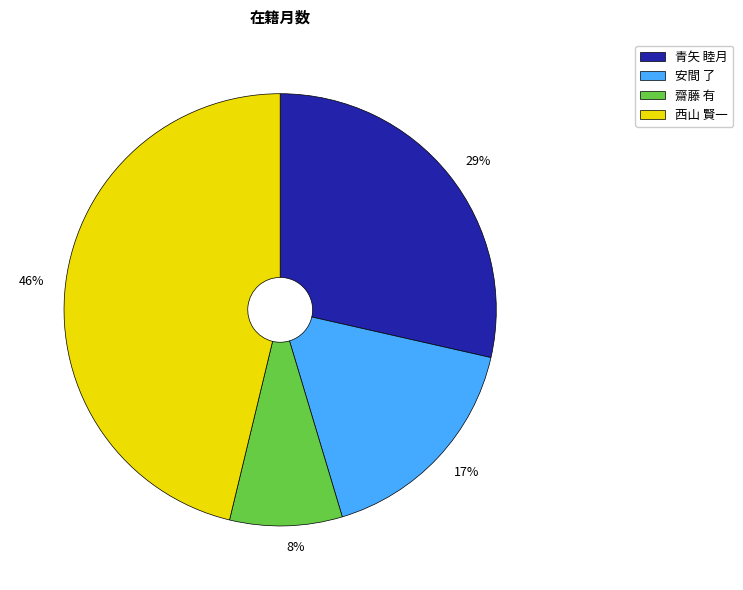

Rank the categories by value from highest to lowest.

46%, 29%, 17%, 8%